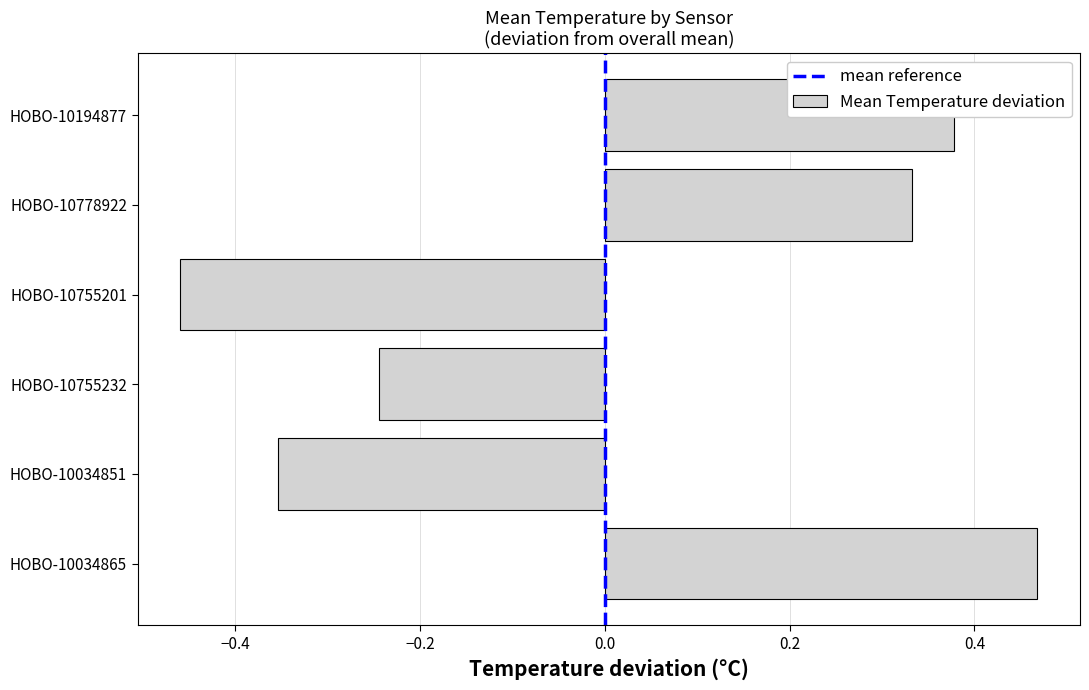

Which category has the highest value across all series?

HOBO-10034865